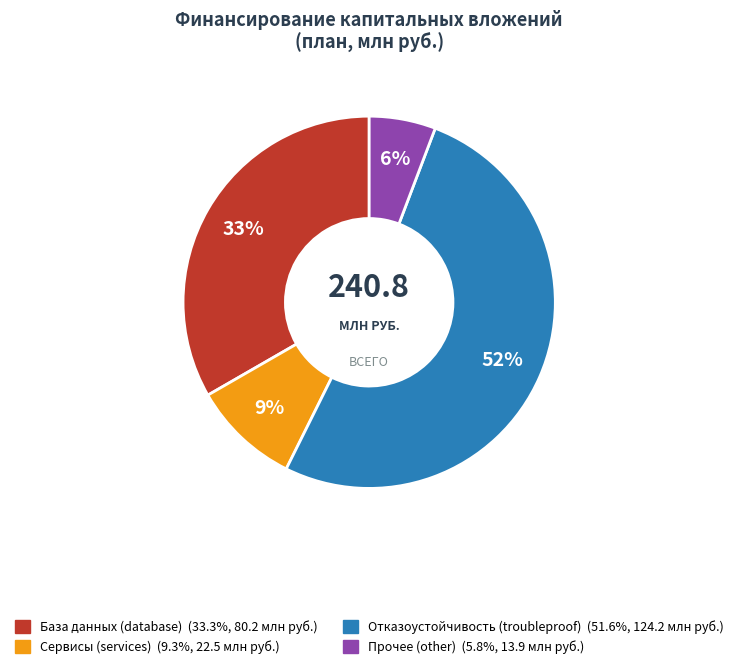

To the nearest percent, what is the difference between the largest and smallest slice percentages?

46%